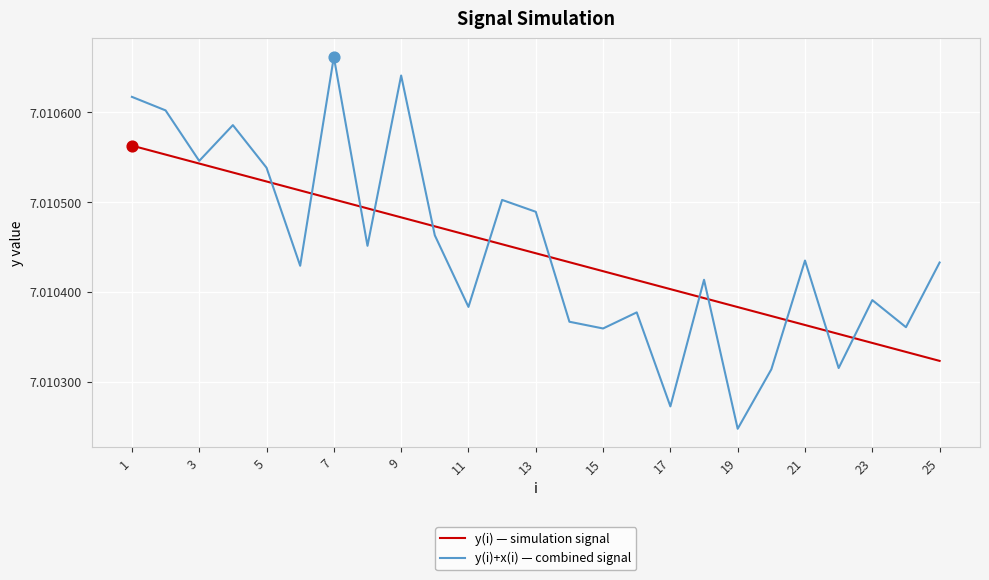

At how many categories does at least one series exceed 7?

25